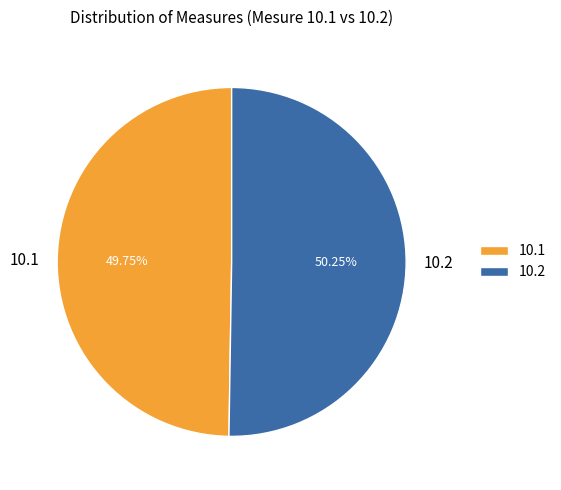

Is it true that 10.2 is 50% of the pie?

True